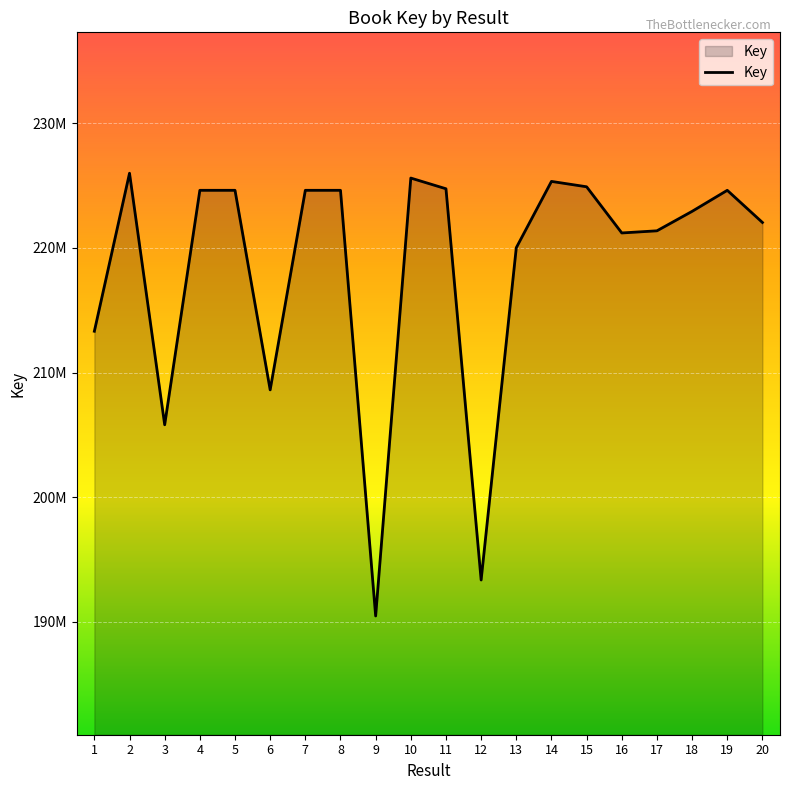

Read the value at 10, to the nearest 50.

225605350